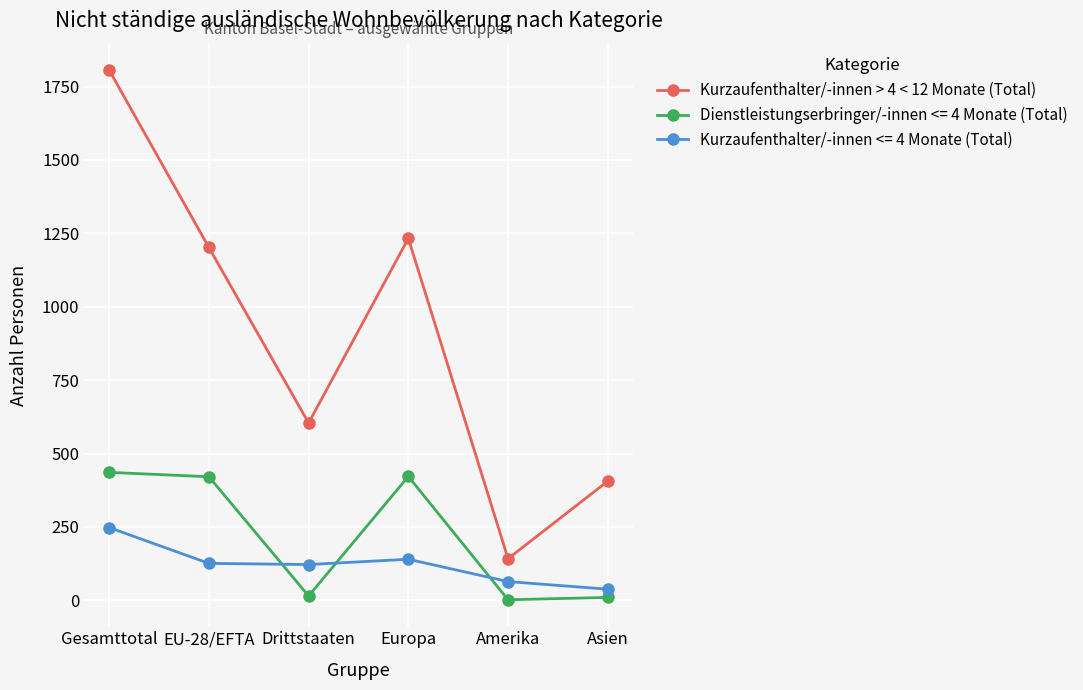

What is the minimum value shown in the chart?

2